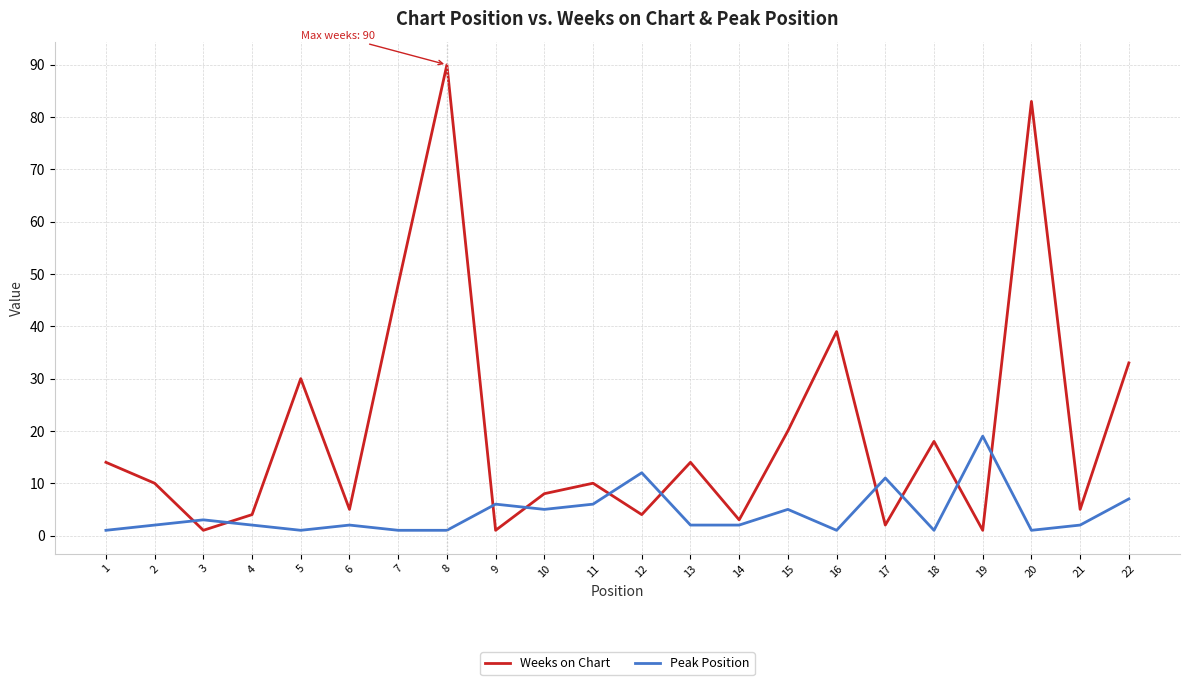

What is the greatest value displayed?

90